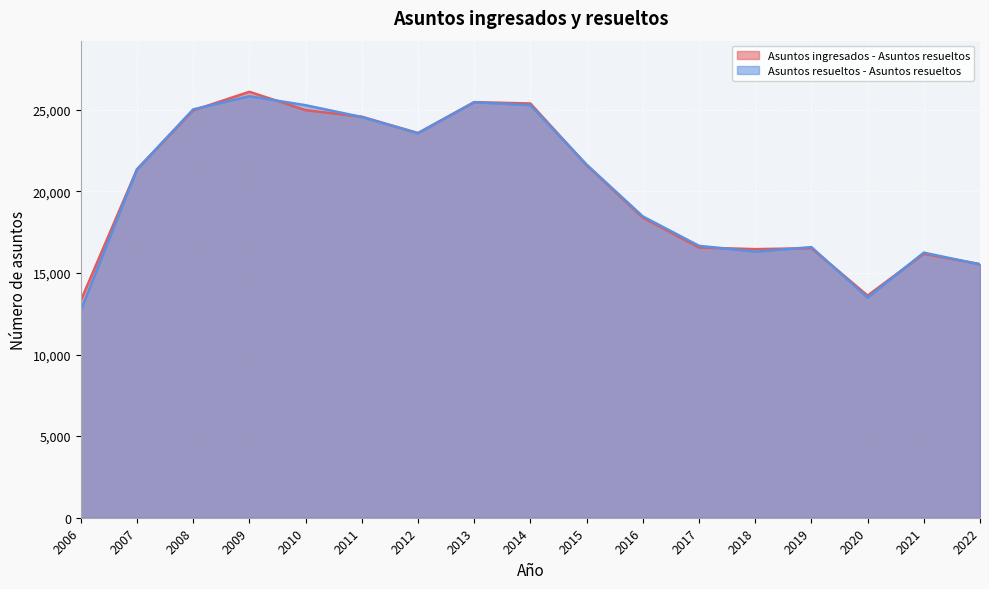

Reading left to right, what are all the values shown in this chart?

Asuntos ingresados - Asuntos resueltos: 13303	21346	24958	26098	24973	24569	23569	25464	25381	21605	18385	16557	16457	16514	13612	16169	15541
Asuntos resueltos - Asuntos resueltos: 12704	21341	25020	25825	25275	24553	23557	25458	25274	21637	18463	16660	16302	16581	13483	16243	15516